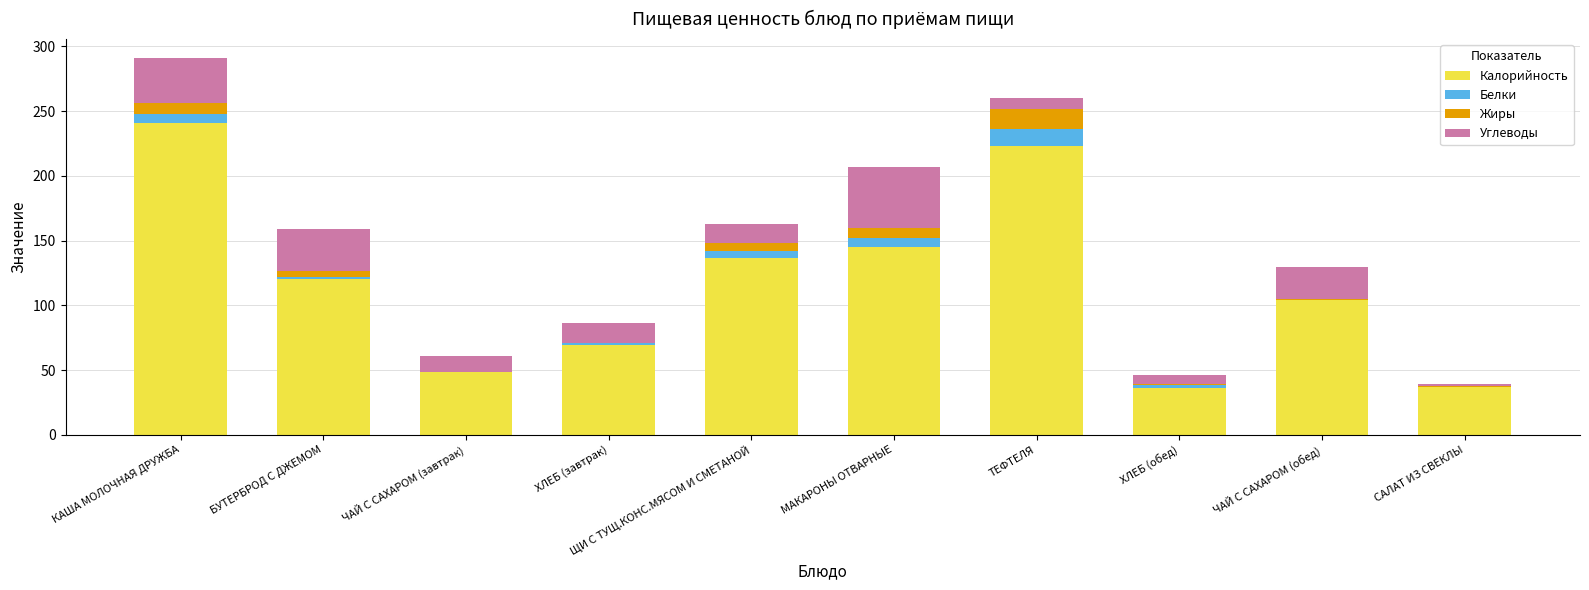

Which category has the highest value in the Калорийность series?

КАША МОЛОЧНАЯ ДРУЖБА